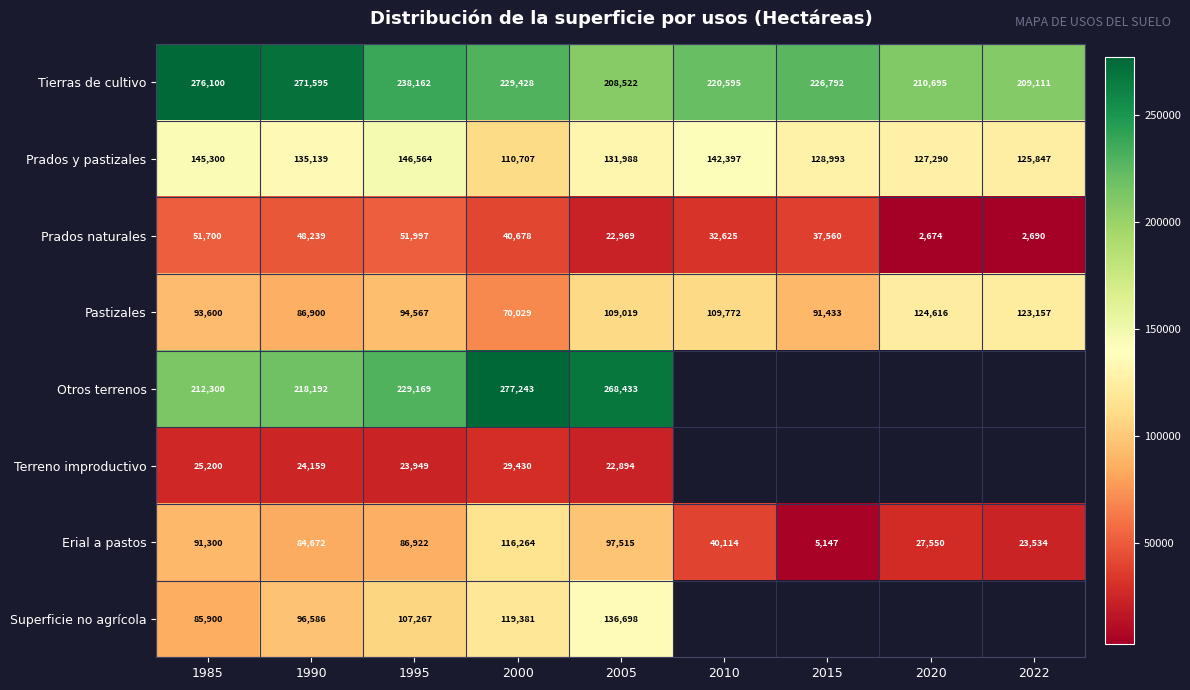

Which category has the highest value in the Tierras de cultivo series?

1985